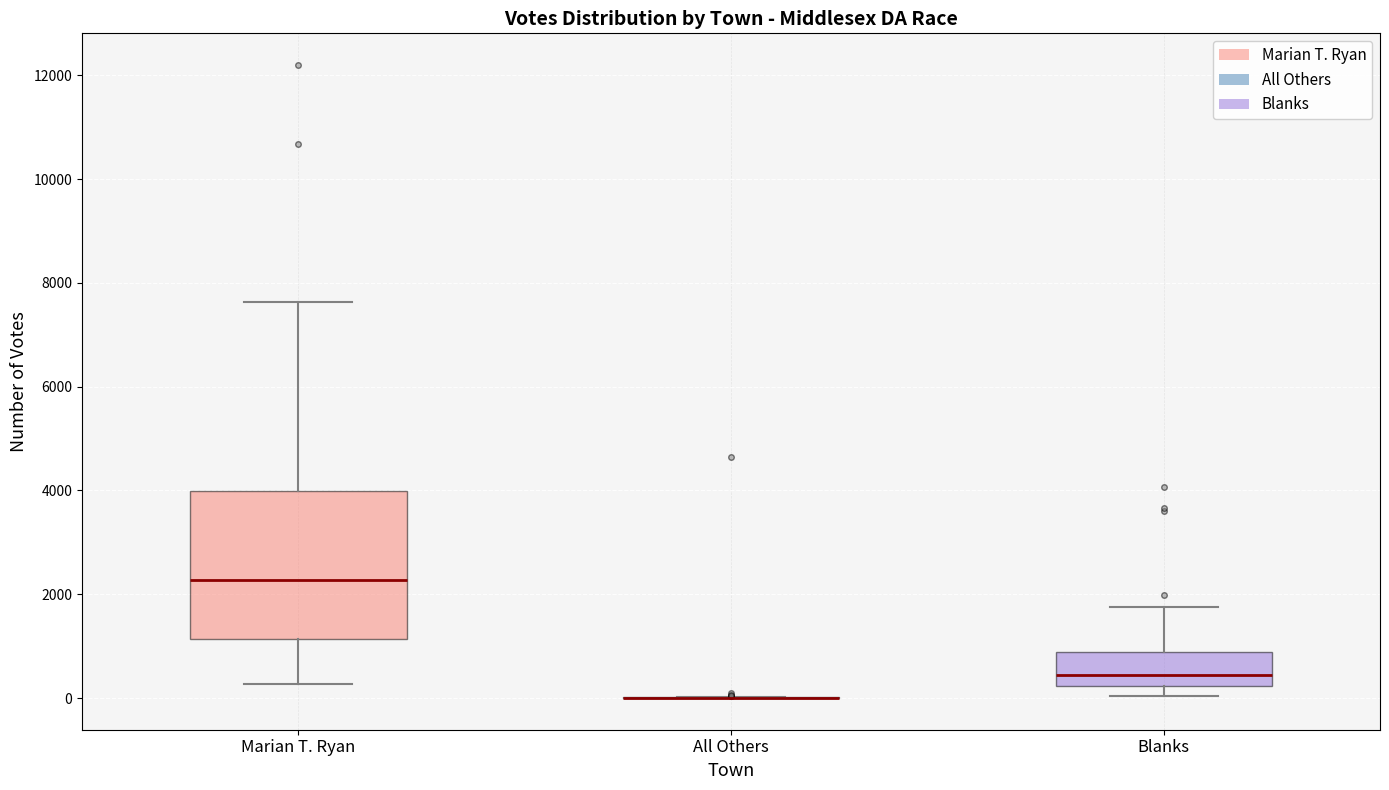

Which box is the tallest, from its lower edge to its upper edge?

Marian T. Ryan